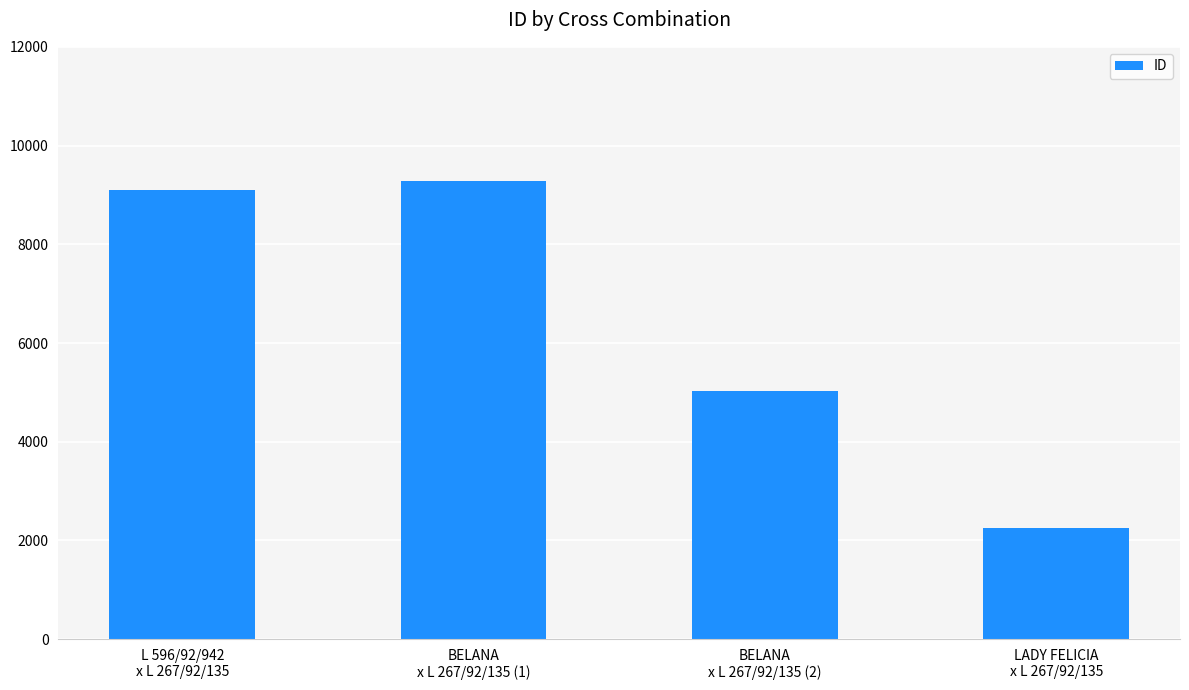

At which category does the chart reach its minimum across all series?

LADY FELICIA
x L 267/92/135